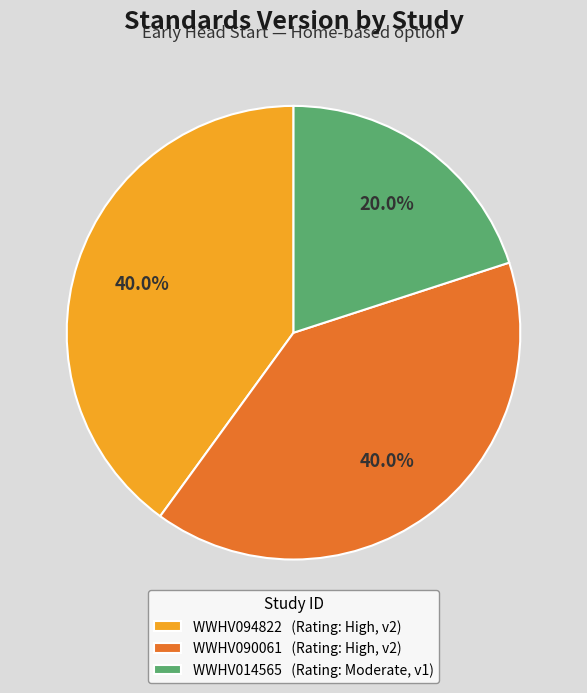

What portion of the pie excludes WWHV090061?

60.0%